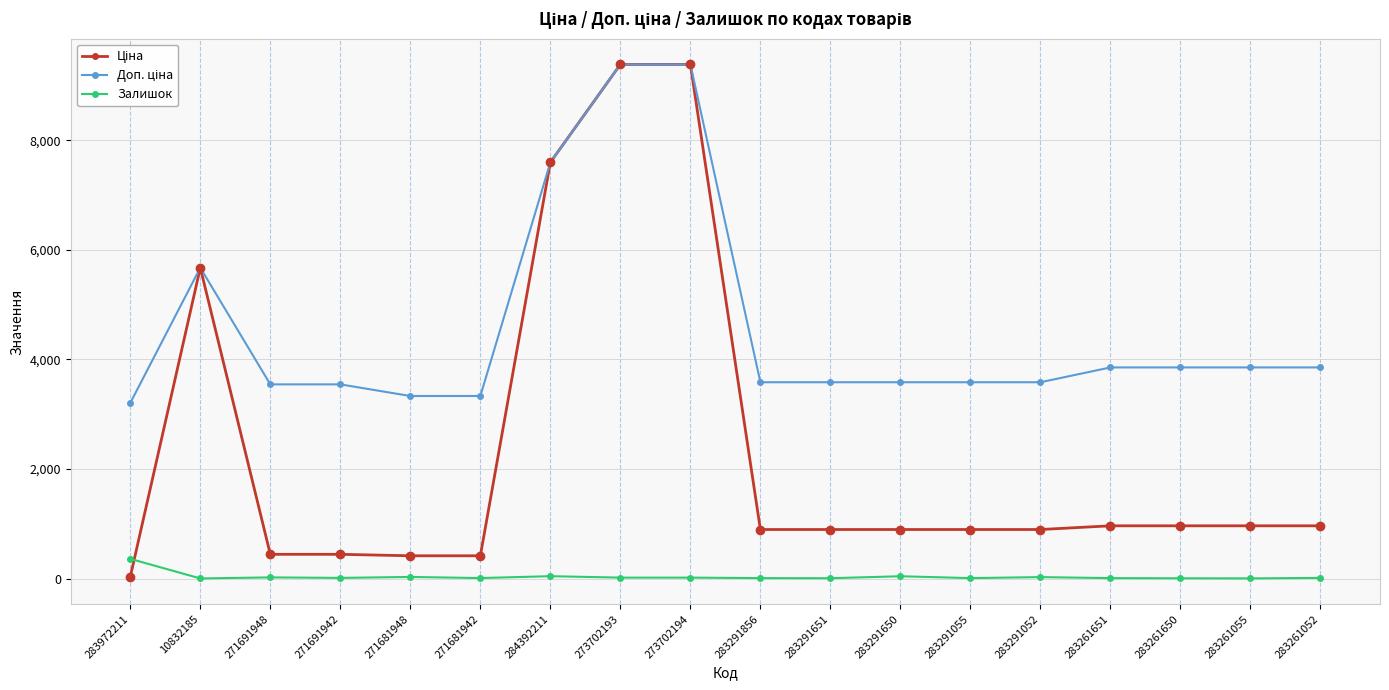

What is the maximum value for Залишок?

360.0